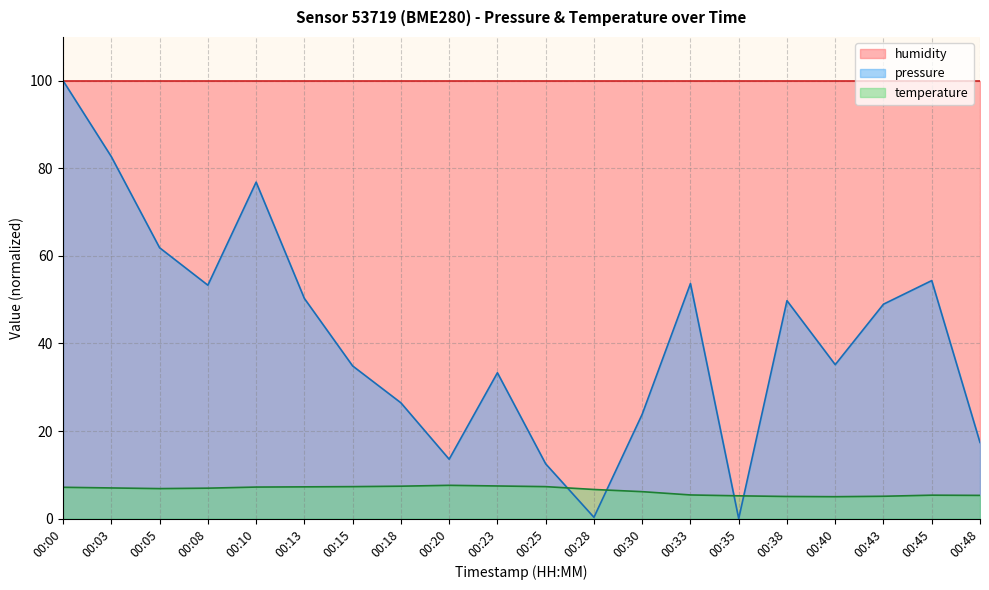

How many intersections are there between temperature and pressure?

4